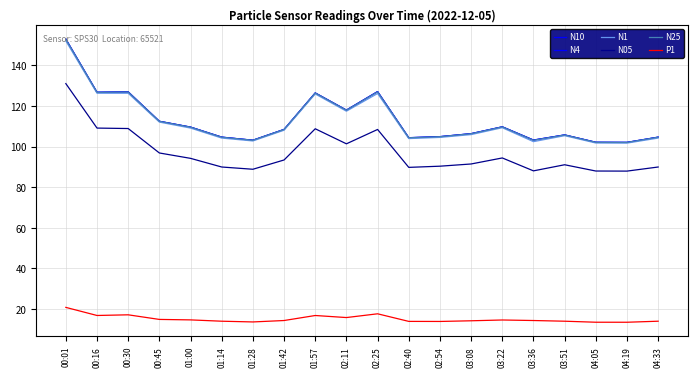

What is the total value across all series at 04:33?

522.3